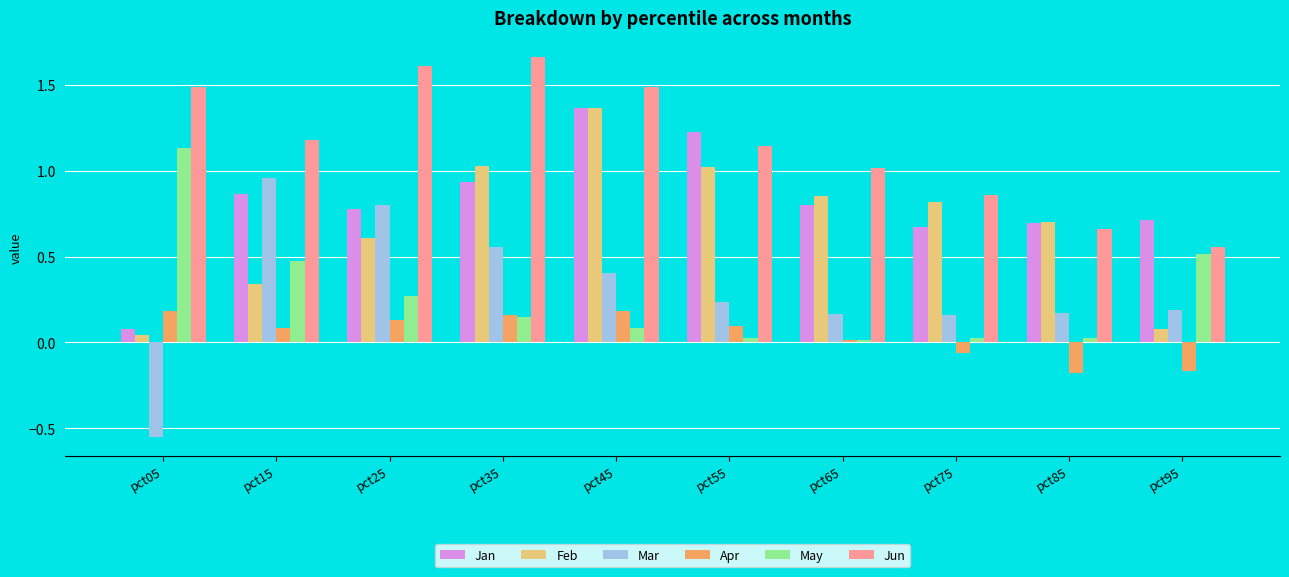

Which series changed the most between pct15 and pct95?

Mar